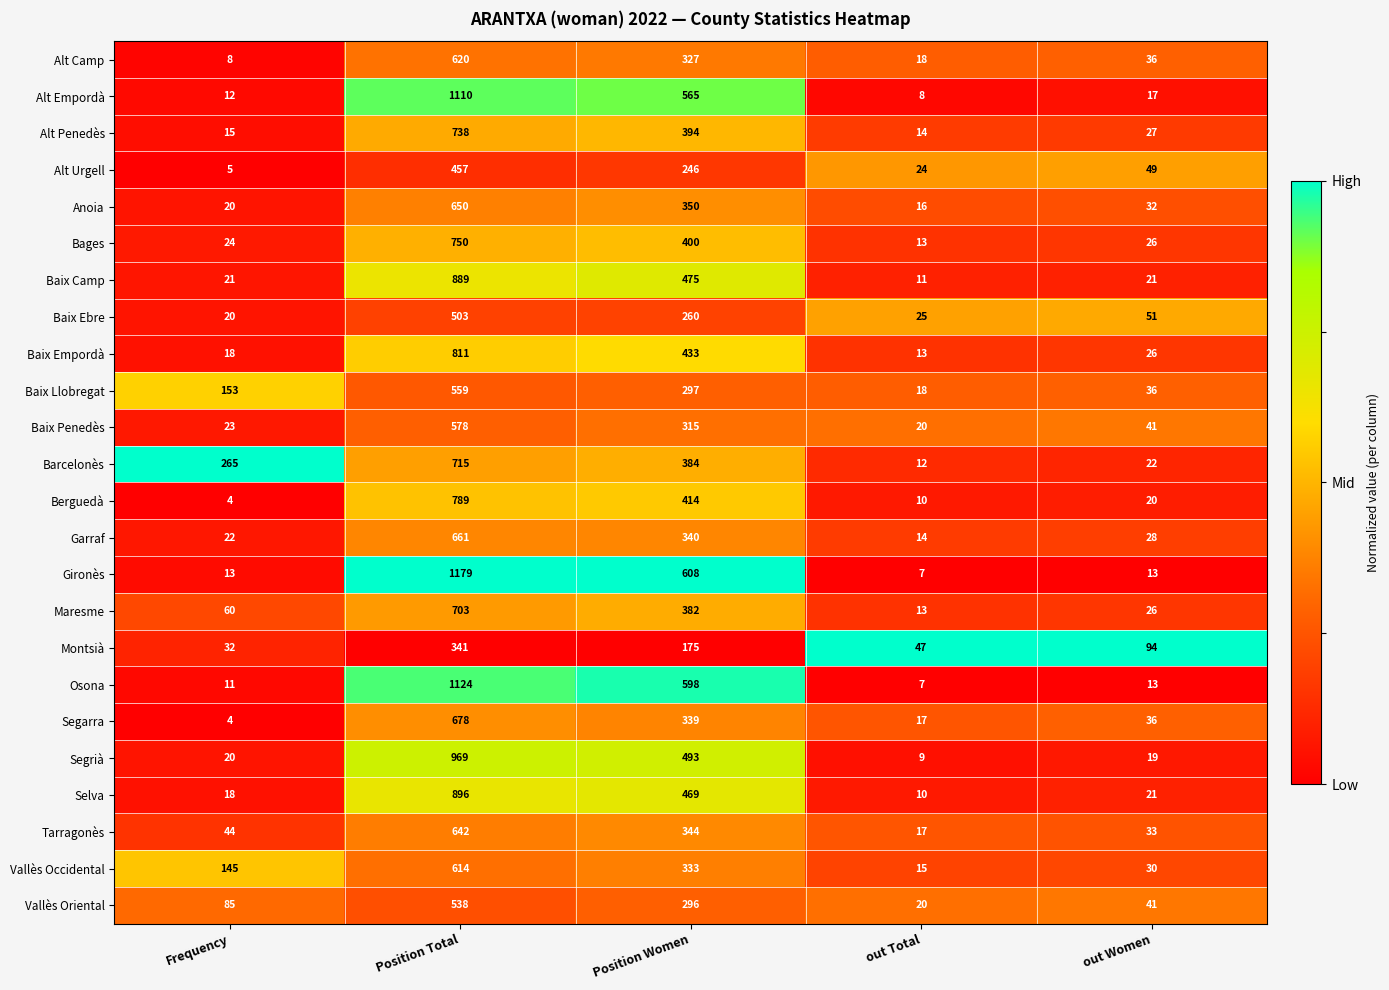

The Baix Llobregat series shows 36 at out Women. True or false?

True